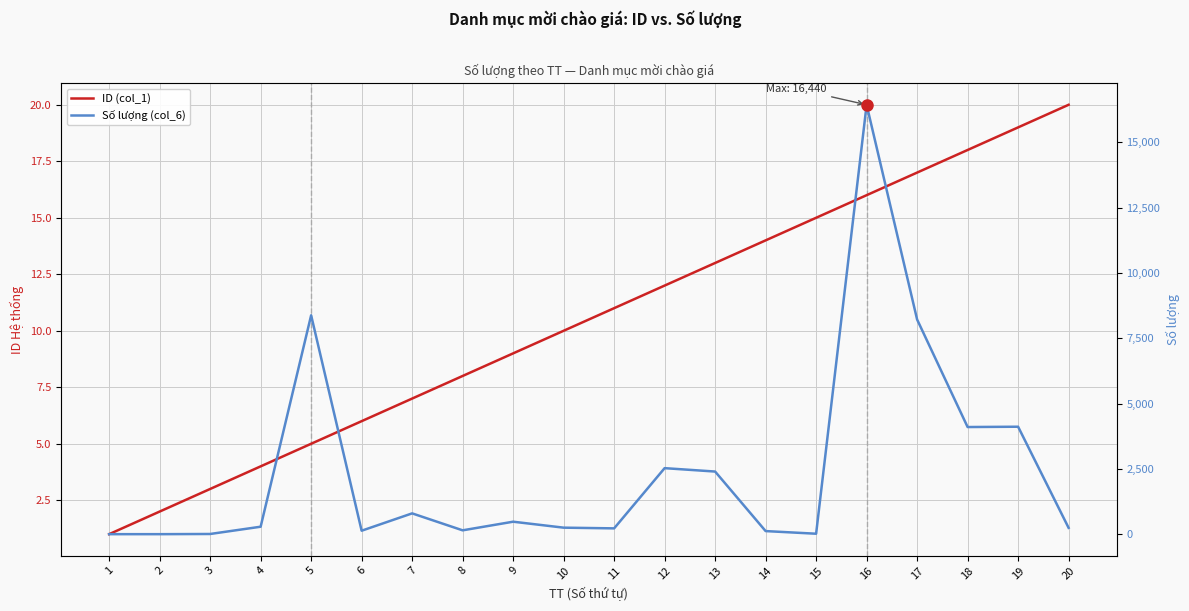

What is the average value of the Số lượng (col_6) series?

2446